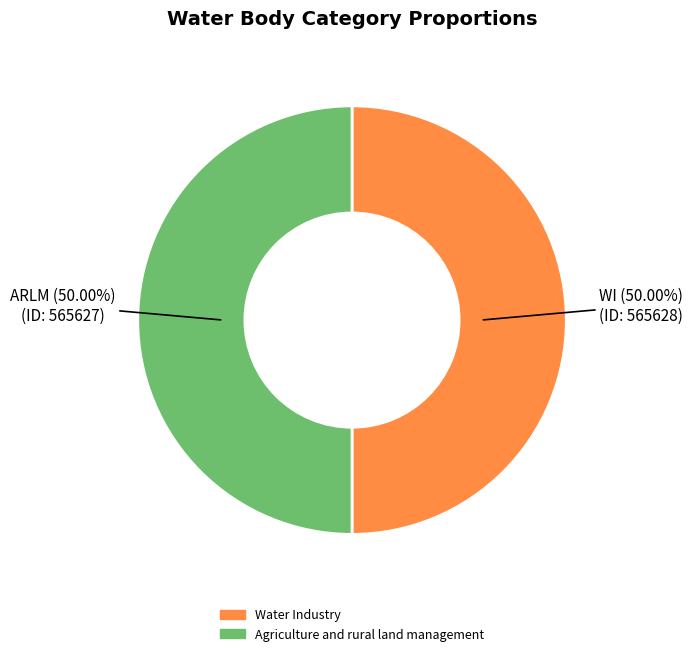

Approximately how many times larger is the value at Agriculture and rural land management compared to Water Industry?

1.0